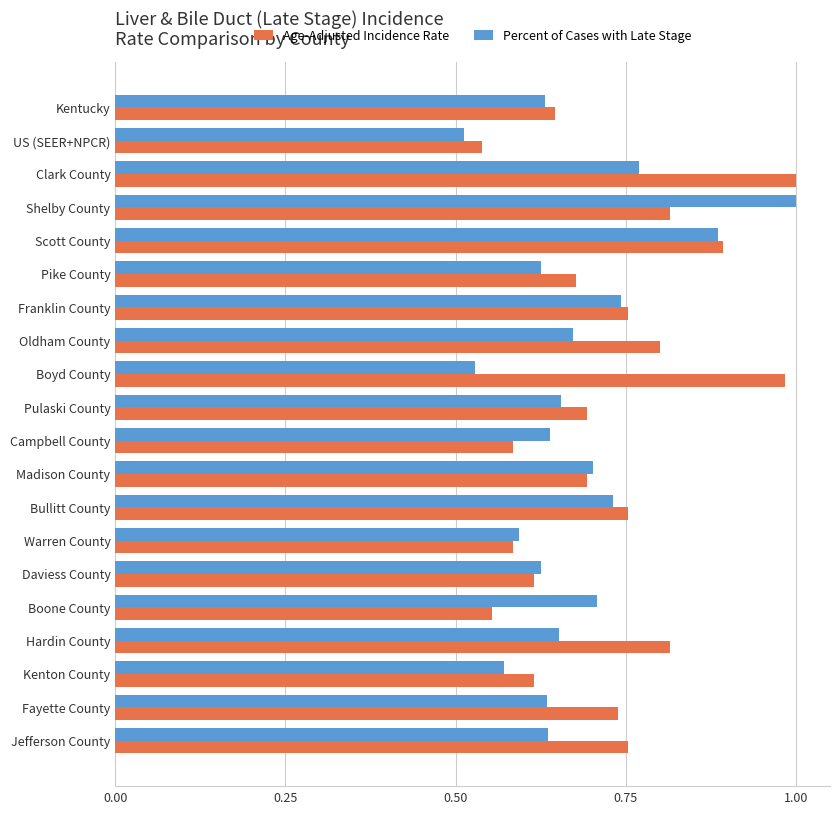

Between Daviess County and Jefferson County, which series saw the biggest shift?

Age-Adjusted Incidence Rate